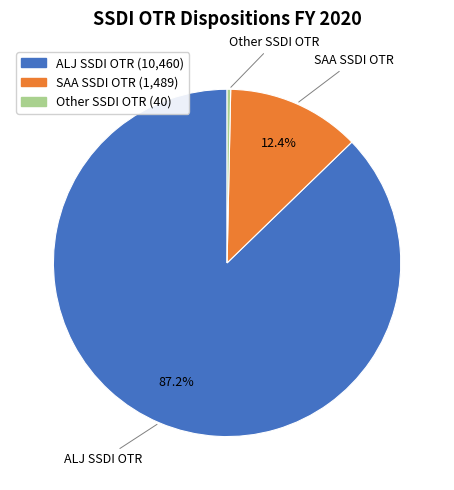

To the nearest percent, what is the difference between the Other SSDI OTR and SAA SSDI OTR slice percentages?

12%